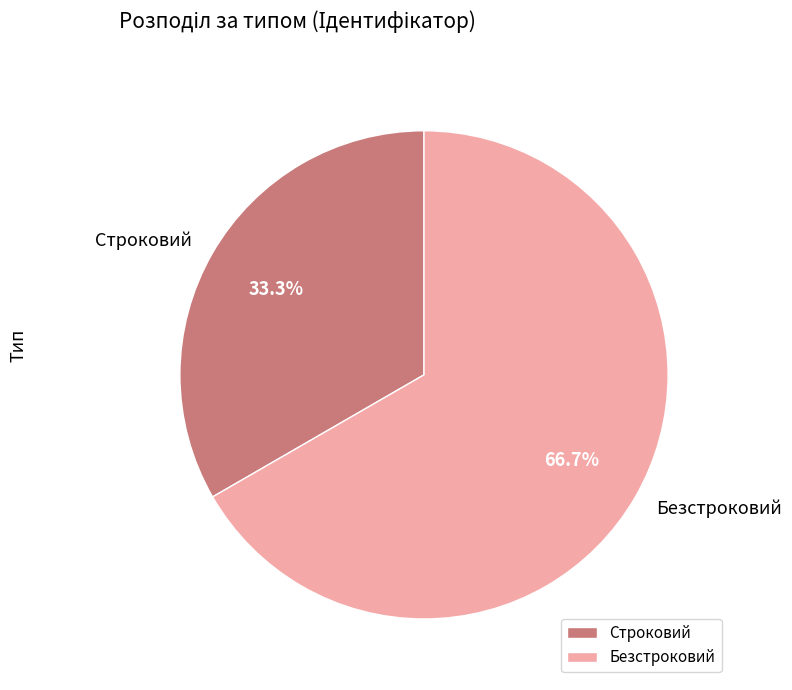

What percentage do Безстроковий and Строковий together represent?

100.0%